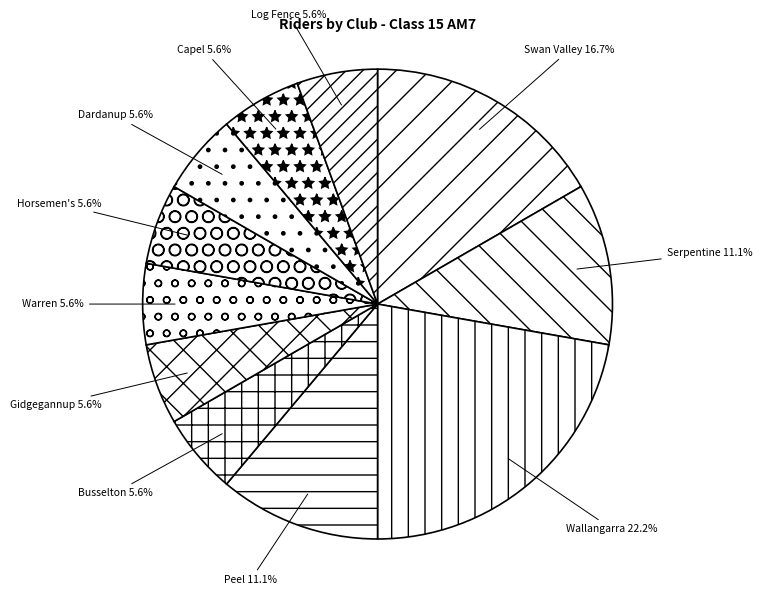

Approximately how many times larger is the value at Wallangarra compared to Horsemen's?

4.0